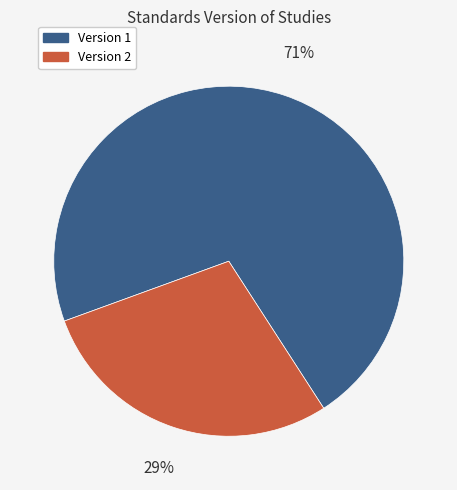

Is there any slice that represents more than half of the pie?

Yes